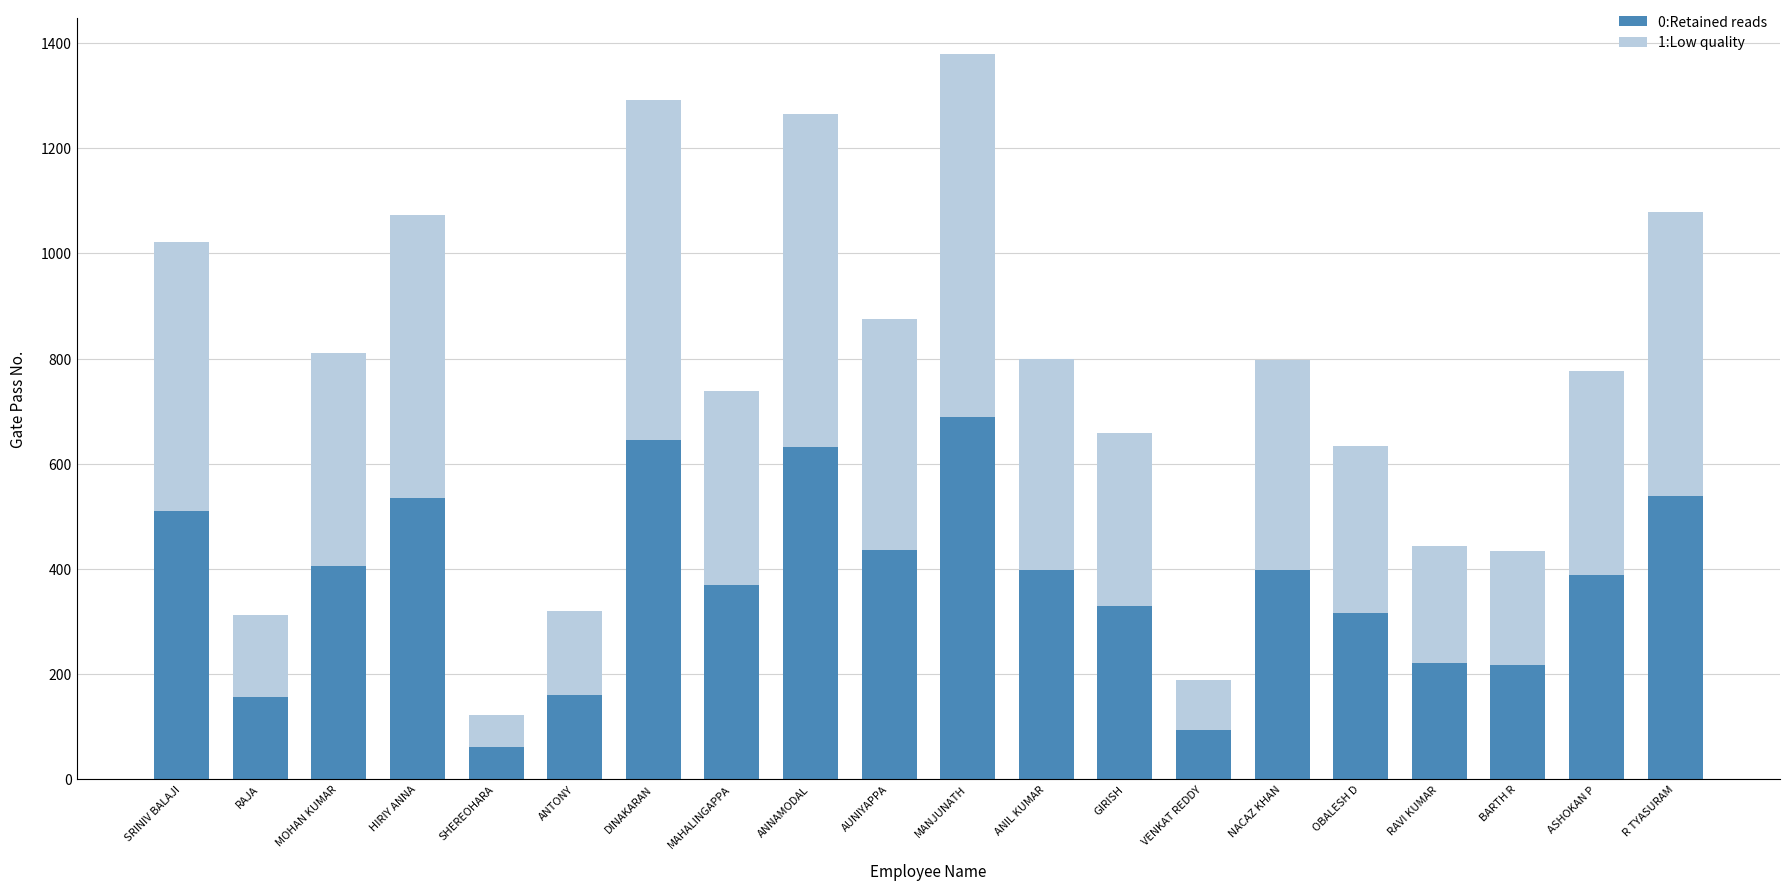

What is the minimum value for 0:Retained reads?

61